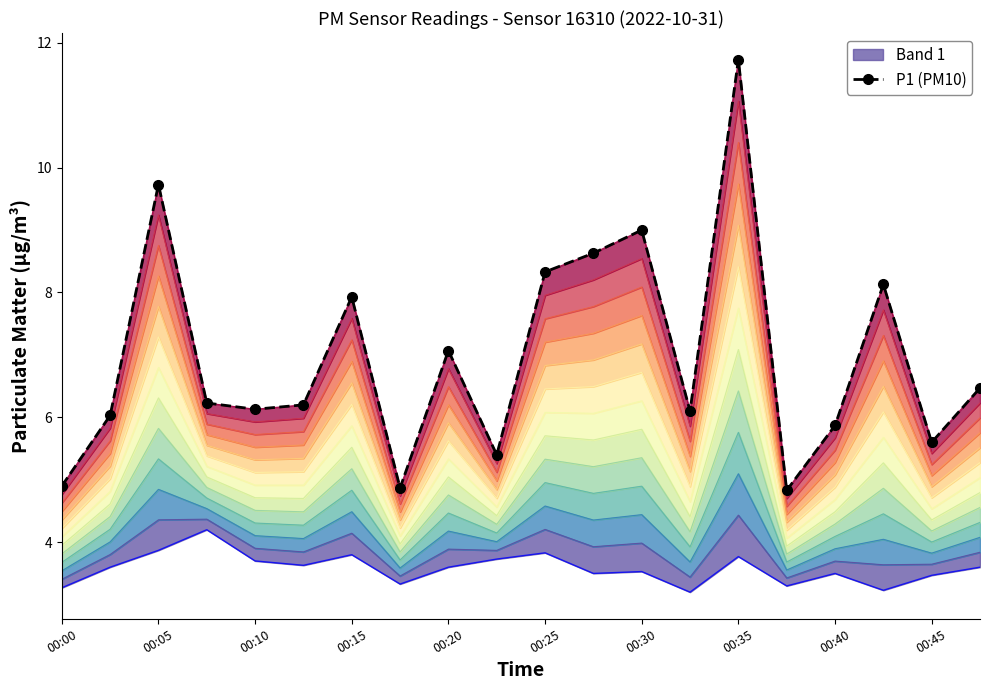

The chart shows a value of 5.3 at 00:35. True or false?

False